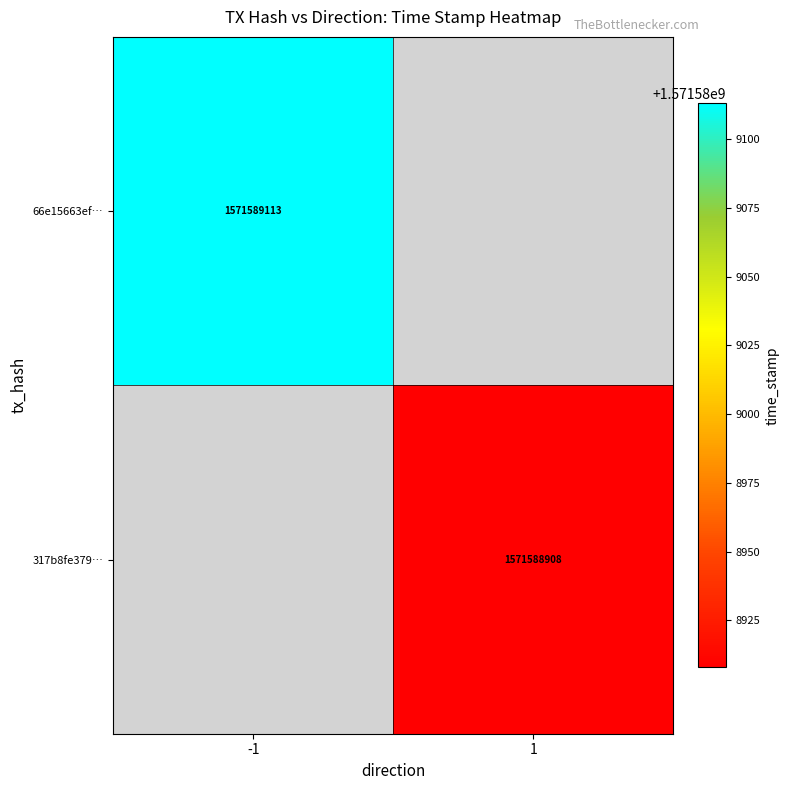

Count the number of categories in the chart.

2